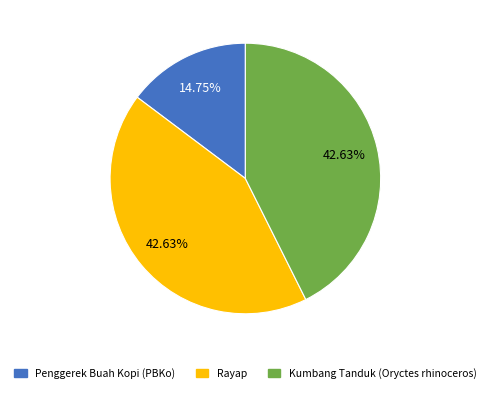

How many segments does this pie chart have?

3